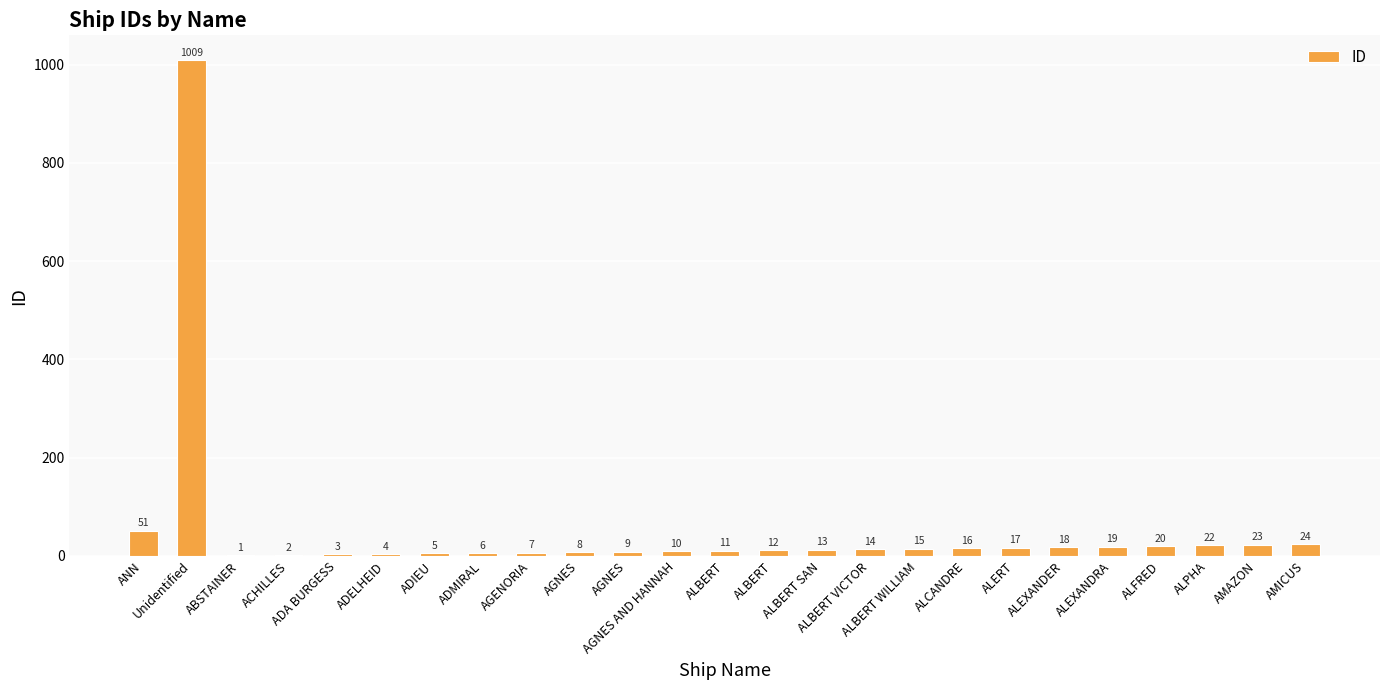

Which has a higher value, ALCANDRE or ALBERT SAN?

ALCANDRE